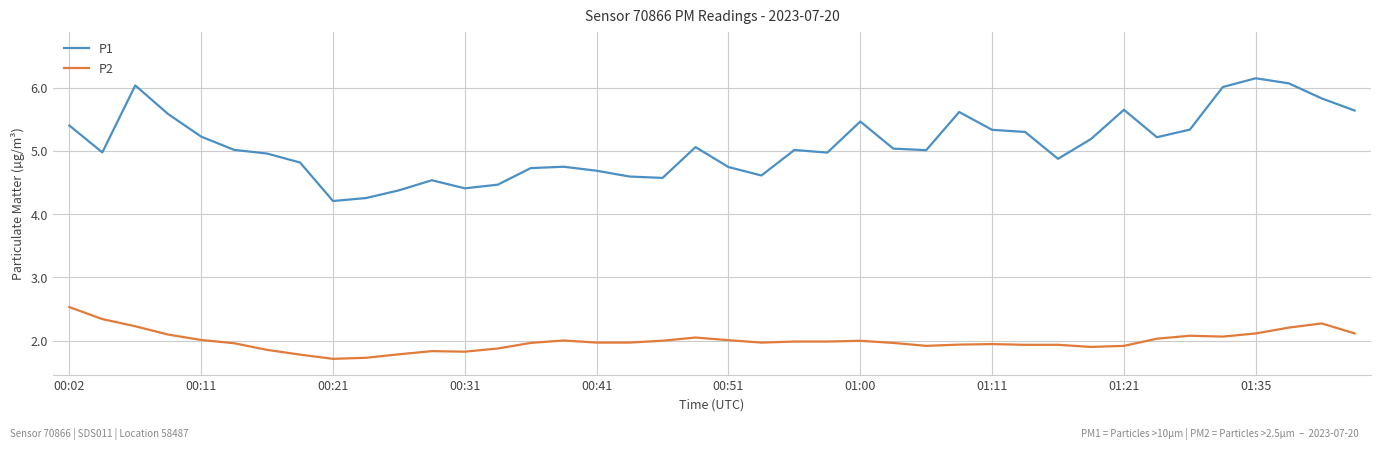

Which series has the largest total across all categories?

P1